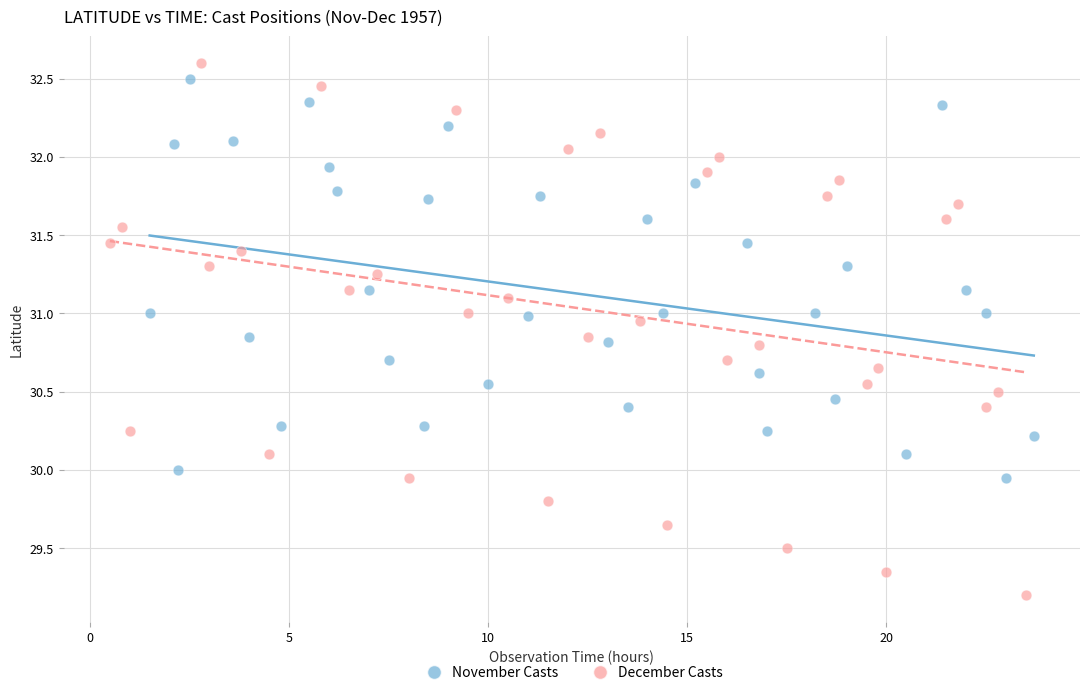

Which series reaches the minimum Y coordinate?

December Casts